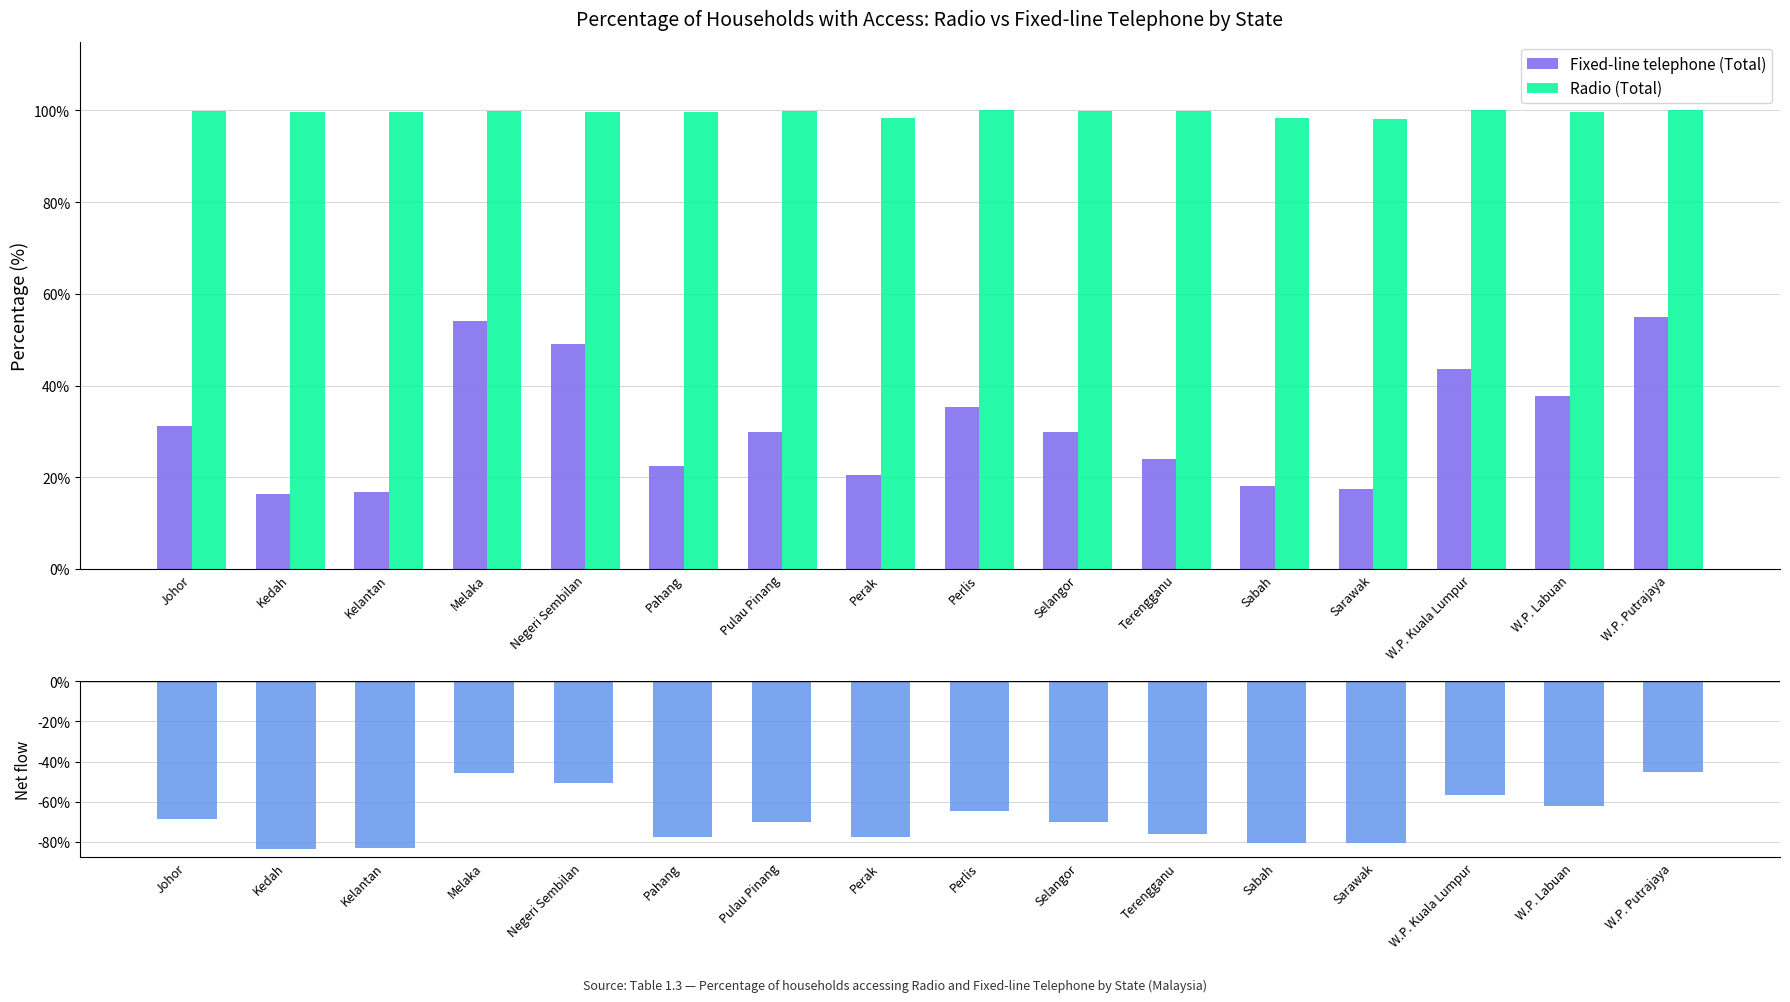

Rank the series by their average value, from highest to lowest.

Radio (Total), Fixed-line telephone (Total), Net (Fixed-line - Radio)